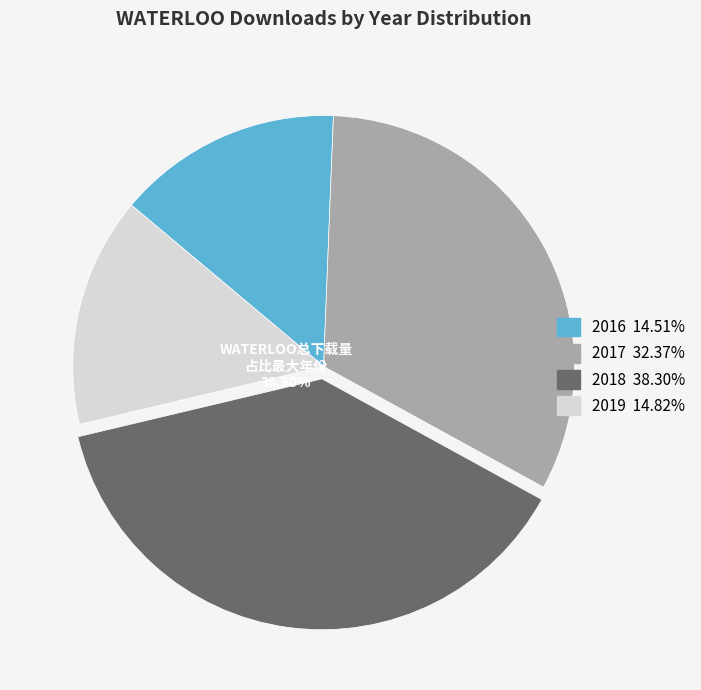

Does any single category account for the majority?

No